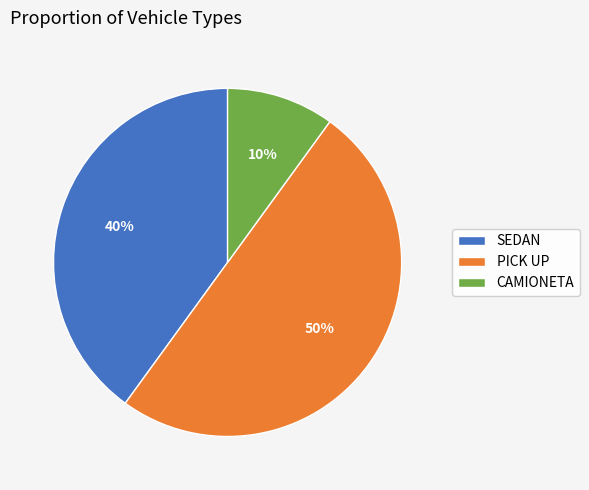

Between SEDAN and CAMIONETA, which is larger?

SEDAN